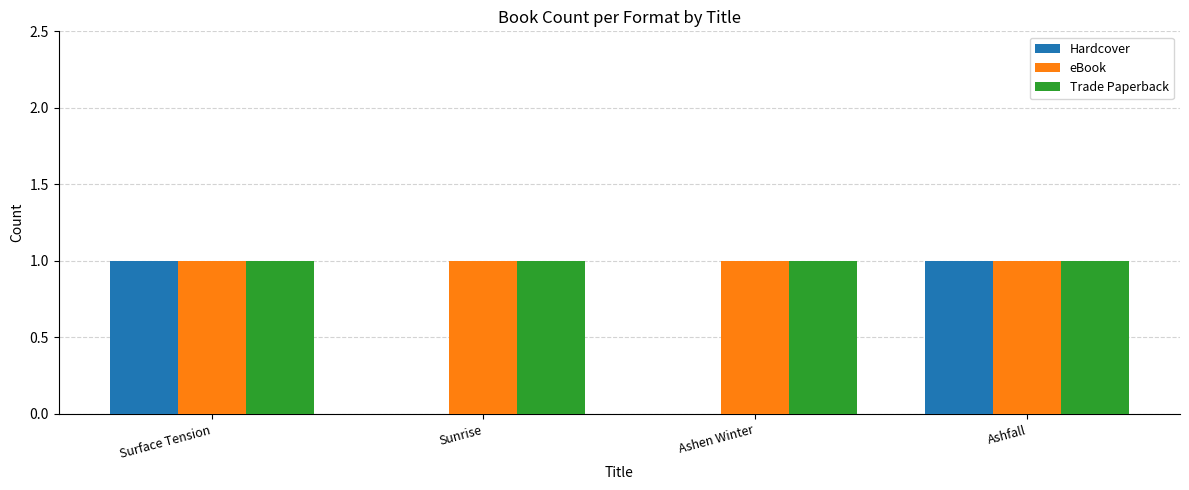

How many groups of bars are there?

4